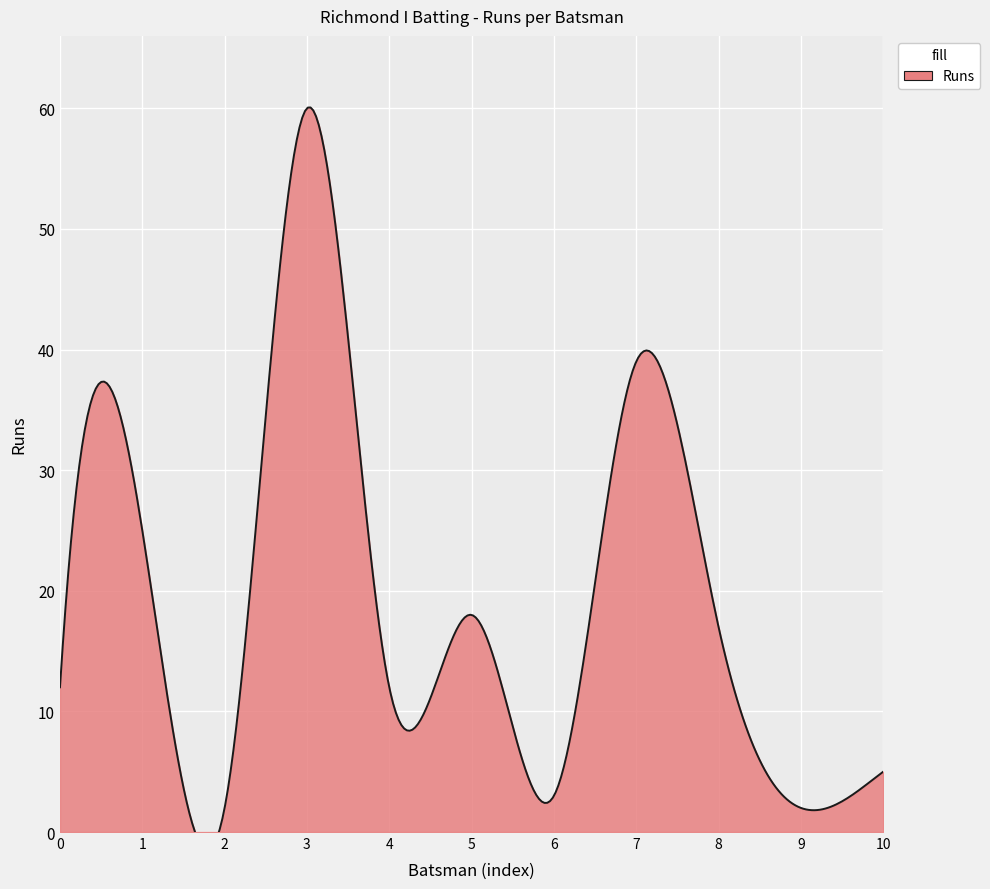

True or false: the data shows 7 at Ali Naveed Haider.

False